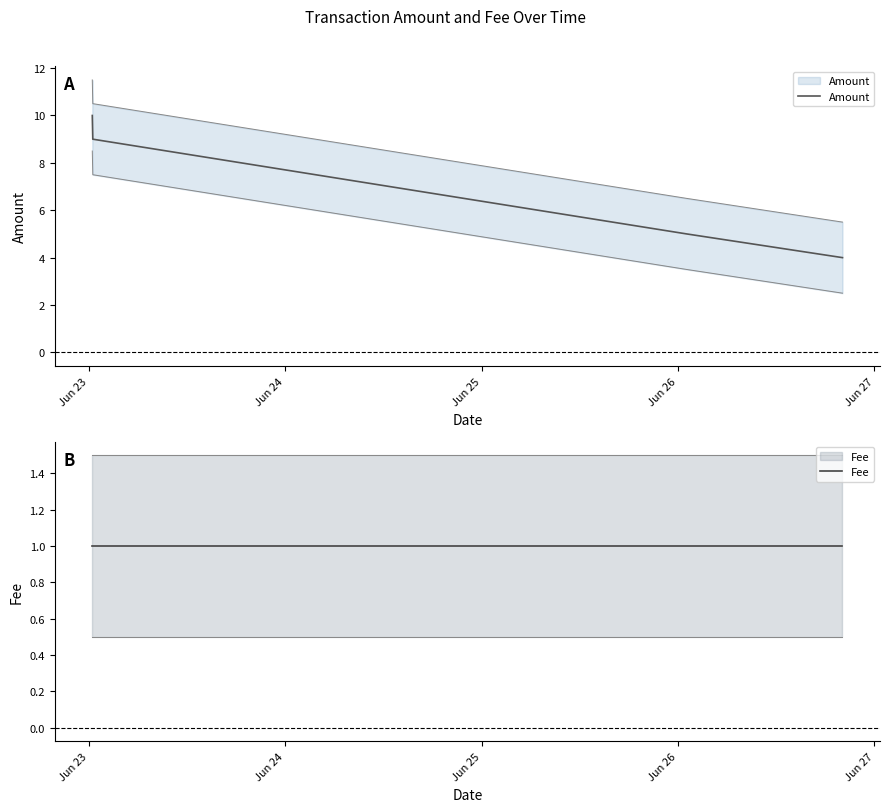

Which category has the highest value in the Fee series?

Jun 23